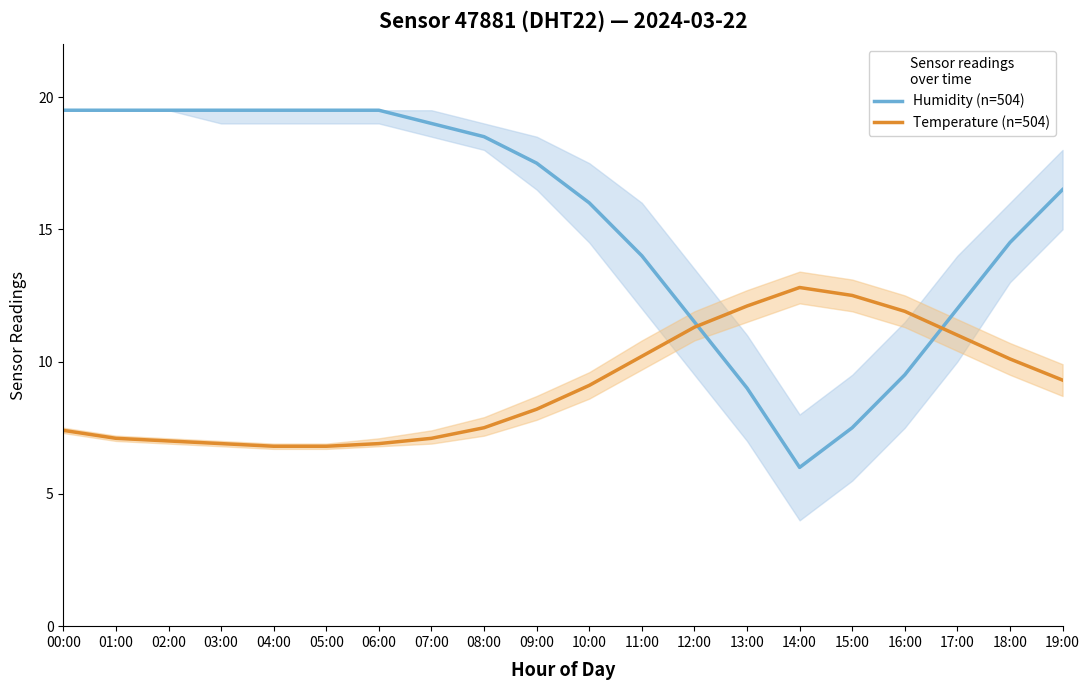

Is it true that Temperature (n=504) equals 8.2 at 09:00?

True